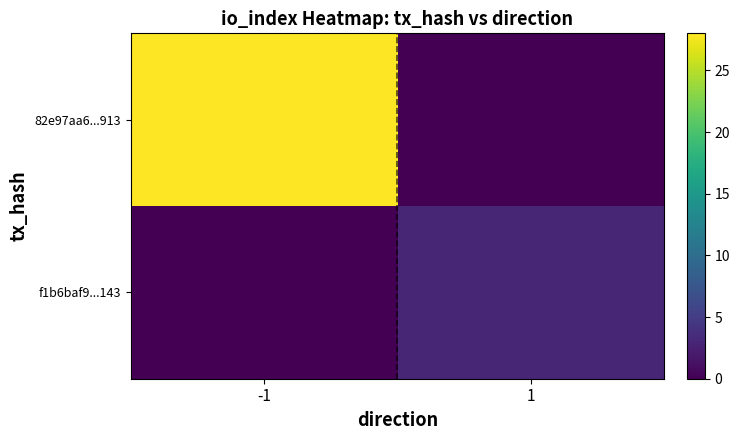

At -1, list the series in order from largest to smallest.

82e97aa6...913, f1b6baf9...143